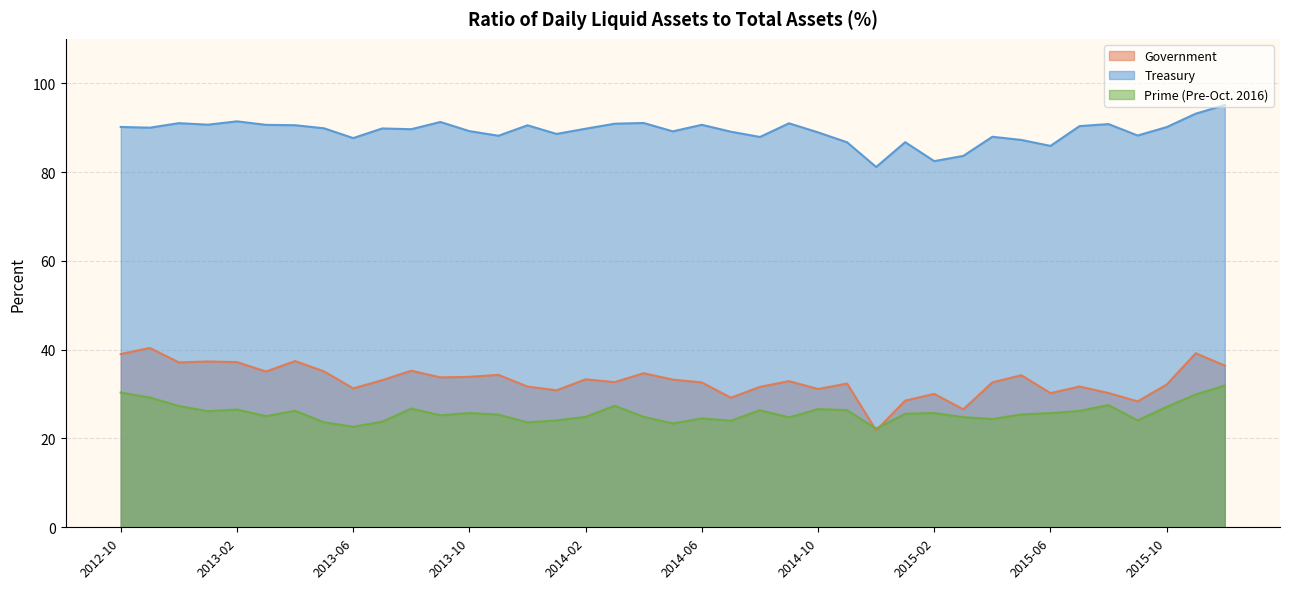

Reading left to right, list all the values displayed in this chart.

Government: 39.0	40.4	37.1	37.3	37.2	35.1	37.4	35.1	31.3	33.1	35.3	33.8	33.9	34.3	31.7	30.9	33.3	32.7	34.7	33.2	32.6	29.2	31.6	32.9	31.1	32.4	21.8	28.5	30.0	26.6	32.6	34.2	30.2	31.7	30.2	28.4	32.1	39.2	36.4
Treasury: 90.2	90.0	91.0	90.7	91.4	90.6	90.5	89.8	87.7	89.8	89.7	91.3	89.2	88.2	90.5	88.6	89.8	90.9	91.0	89.2	90.6	89.1	87.9	91.0	88.9	86.7	81.1	86.7	82.5	83.6	88.0	87.2	85.9	90.3	90.8	88.2	90.1	93.2	95.1
Prime (Pre-Oct. 2016): 30.4	29.2	27.3	26.1	26.5	25.0	26.2	23.6	22.6	23.8	26.7	25.2	25.7	25.4	23.6	24.1	24.9	27.4	24.9	23.4	24.5	24.0	26.4	24.8	26.6	26.4	22.2	25.6	25.7	24.8	24.4	25.4	25.7	26.2	27.5	24.1	27.1	29.9	31.9